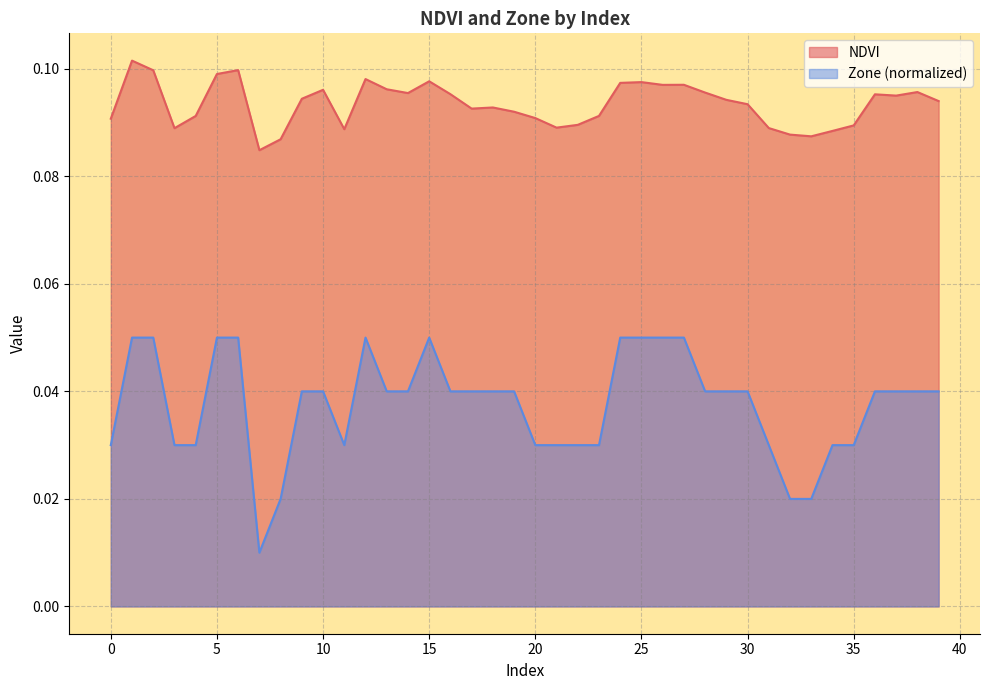

Reading left to right, transcribe all the data shown in this chart.

NDVI: 0=0.1	1=0.1	2=0.1	3=0.1	4=0.1	5=0.1	6=0.1	7=0.1	8=0.1	9=0.1	10=0.1	11=0.1	12=0.1	13=0.1	14=0.1	15=0.1	16=0.1	17=0.1	18=0.1	19=0.1	20=0.1	21=0.1	22=0.1	23=0.1	24=0.1	25=0.1	26=0.1	27=0.1	28=0.1	29=0.1	30=0.1	31=0.1	32=0.1	33=0.1	34=0.1	35=0.1	36=0.1	37=0.1	38=0.1	39=0.1
Zone: 0=0.0	1=0.1	2=0.1	3=0.0	4=0.0	5=0.1	6=0.1	7=0.0	8=0.0	9=0.0	10=0.0	11=0.0	12=0.1	13=0.0	14=0.0	15=0.1	16=0.0	17=0.0	18=0.0	19=0.0	20=0.0	21=0.0	22=0.0	23=0.0	24=0.1	25=0.1	26=0.1	27=0.1	28=0.0	29=0.0	30=0.0	31=0.0	32=0.0	33=0.0	34=0.0	35=0.0	36=0.0	37=0.0	38=0.0	39=0.0